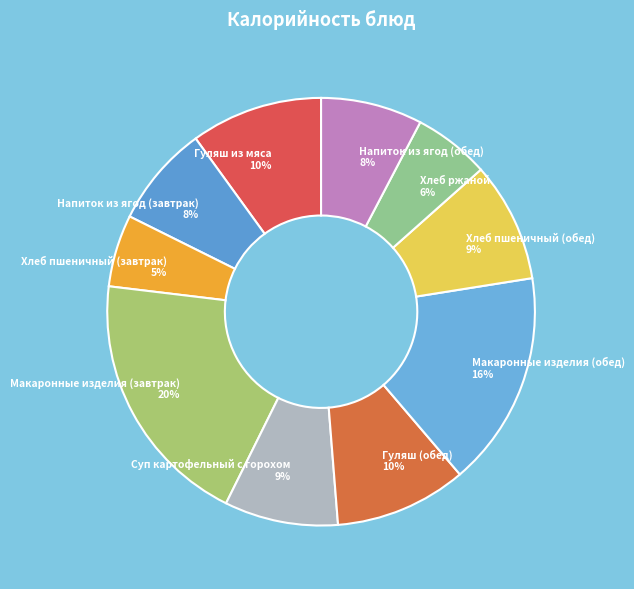

How many slices are in this pie chart?

10